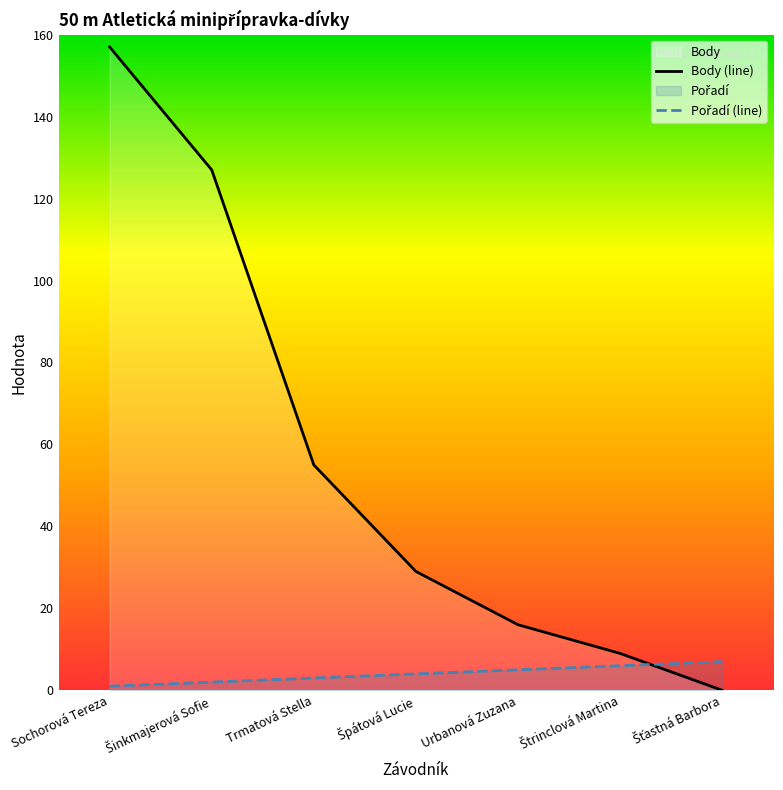

What position from the left is Štrinclová Martina?

6